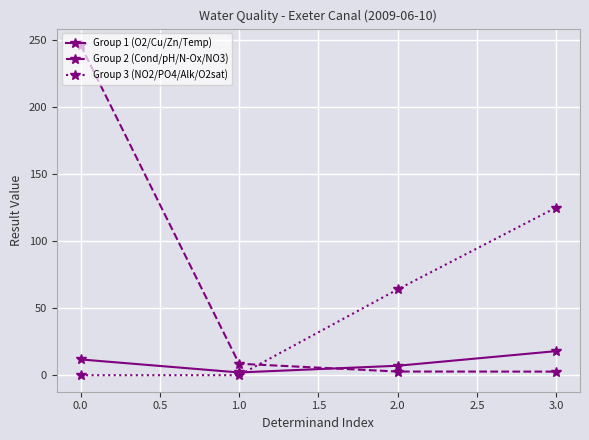

The value of Group 1 (O2/Cu/Zn/Temp) at 3.0 is 27.7. True or false?

False